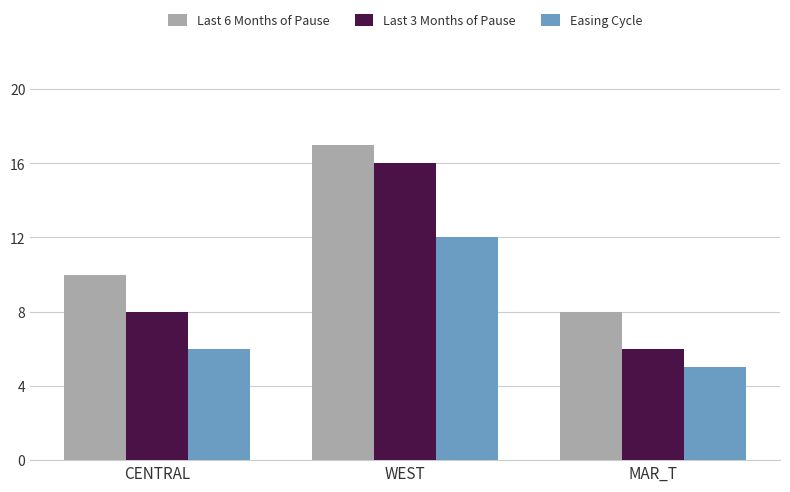

What is the approximate value of Easing Cycle at WEST?

12